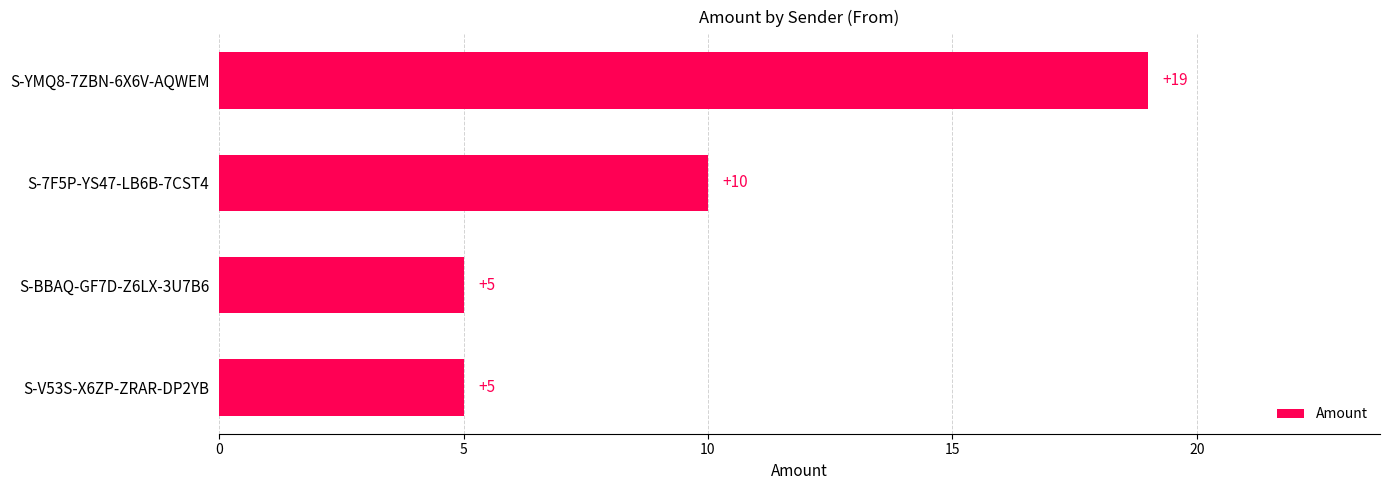

What is the average value?

10